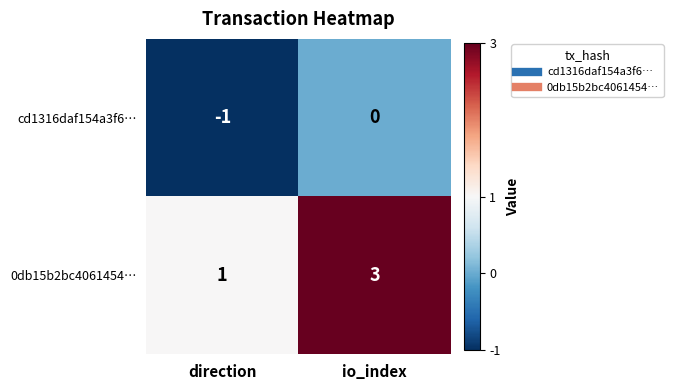

Read the 0db15b2bc4061454… value at io_index.

3